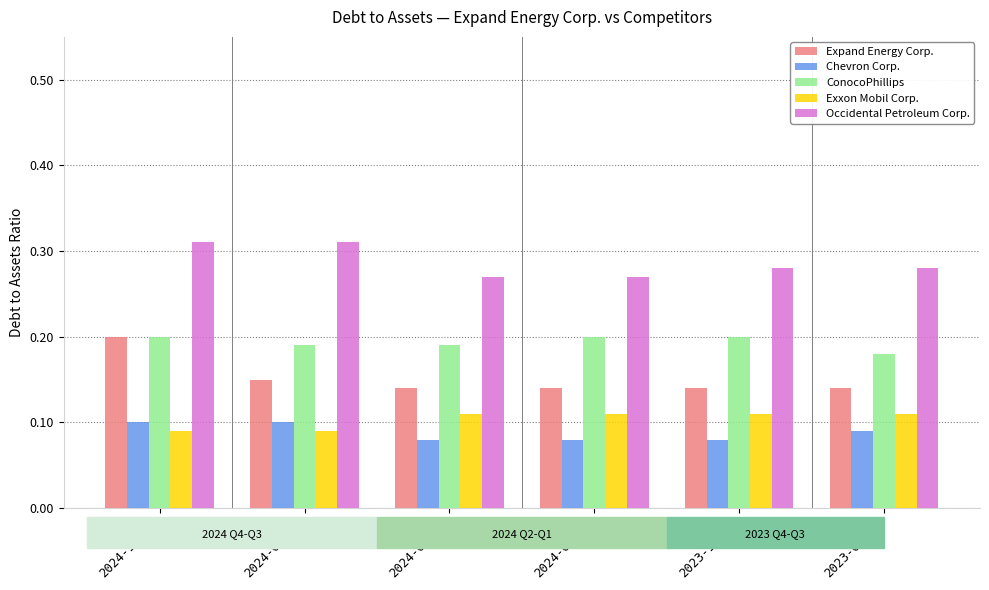

Count the ConocoPhillips values in the range 0 to 1.

6